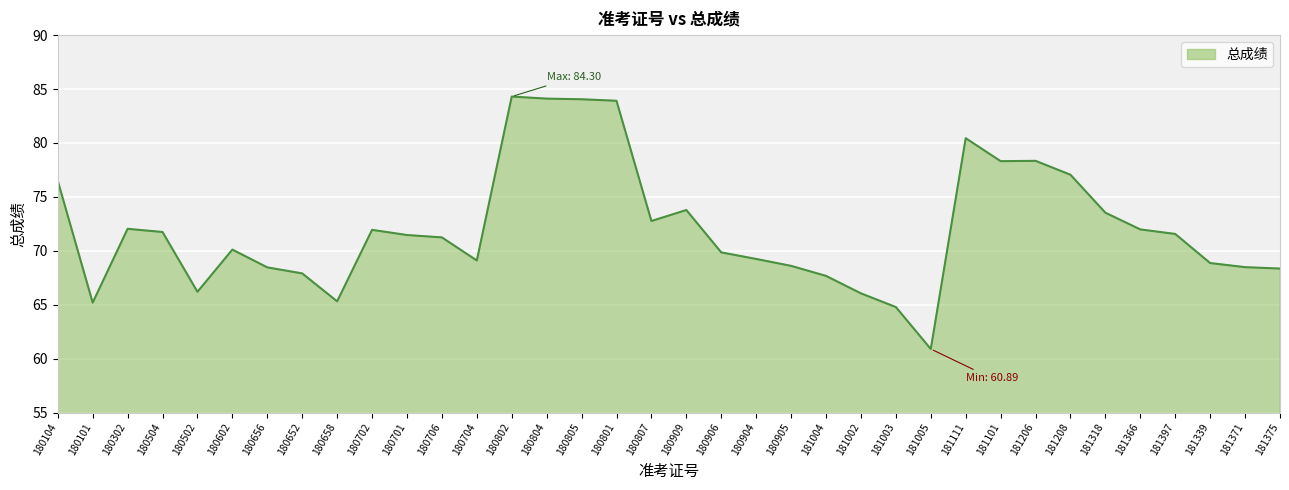

What position from the right is 180801?

20